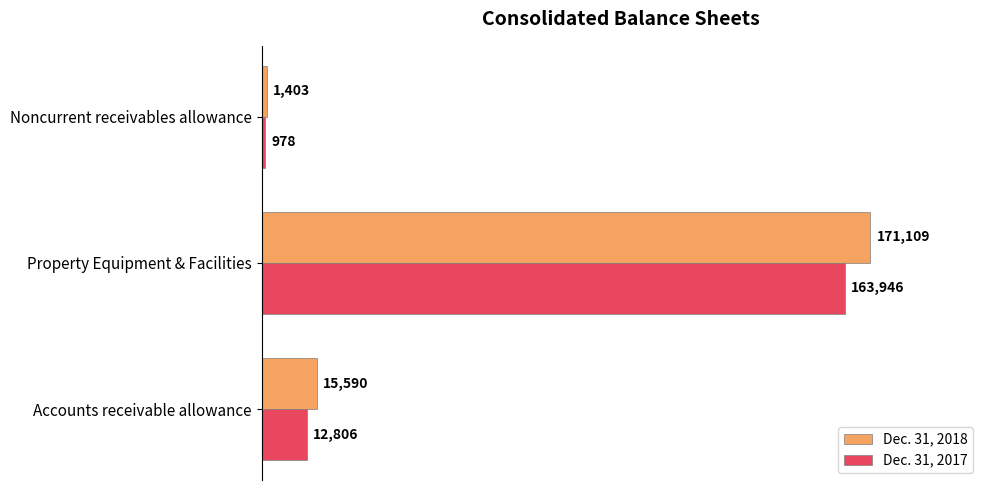

What are all the series names shown in the legend?

Dec. 31, 2018, Dec. 31, 2017